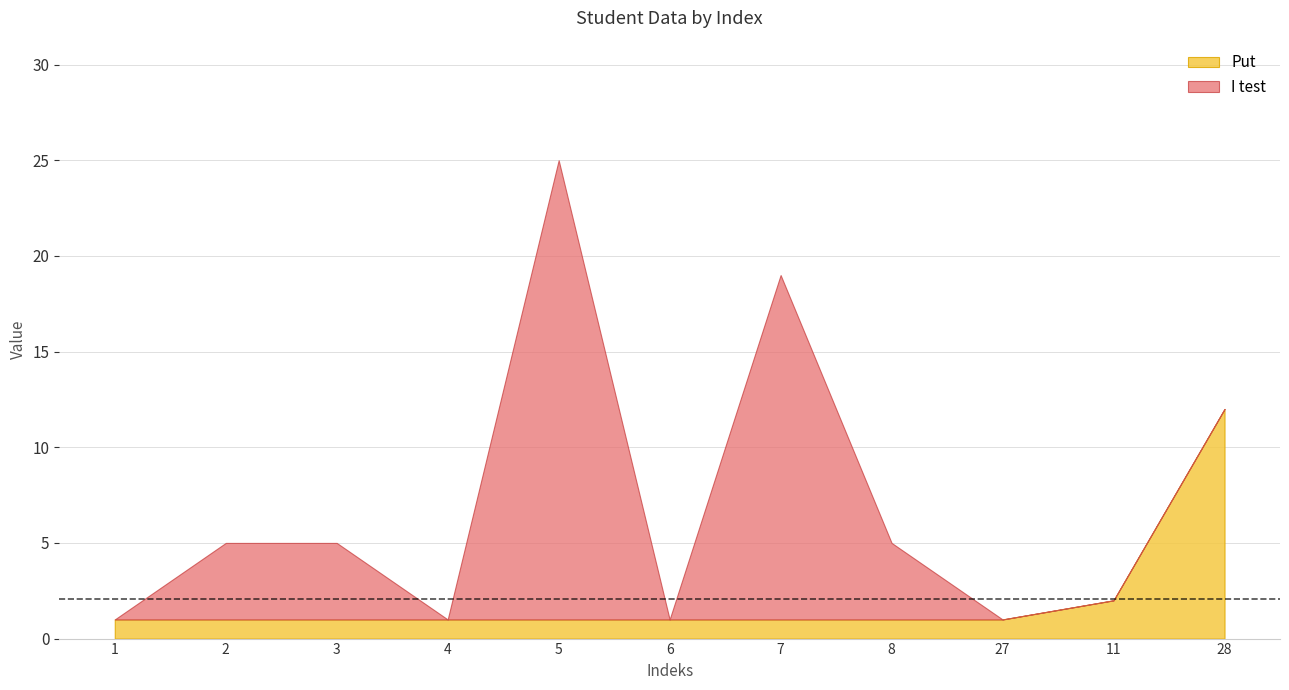

Is the value of I test at 6 greater than the value of Put at 4?

No